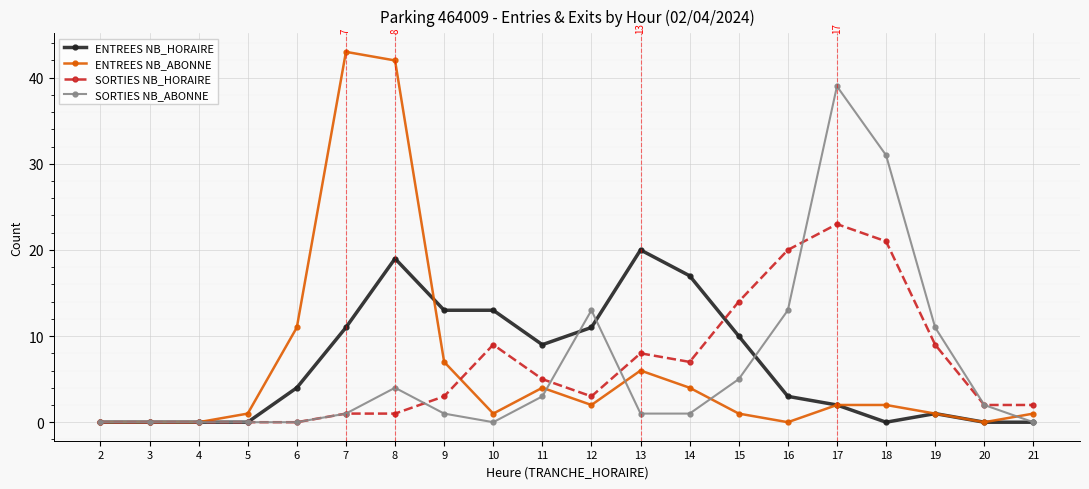

The ENTREES NB_HORAIRE series shows 0 at 2. True or false?

True